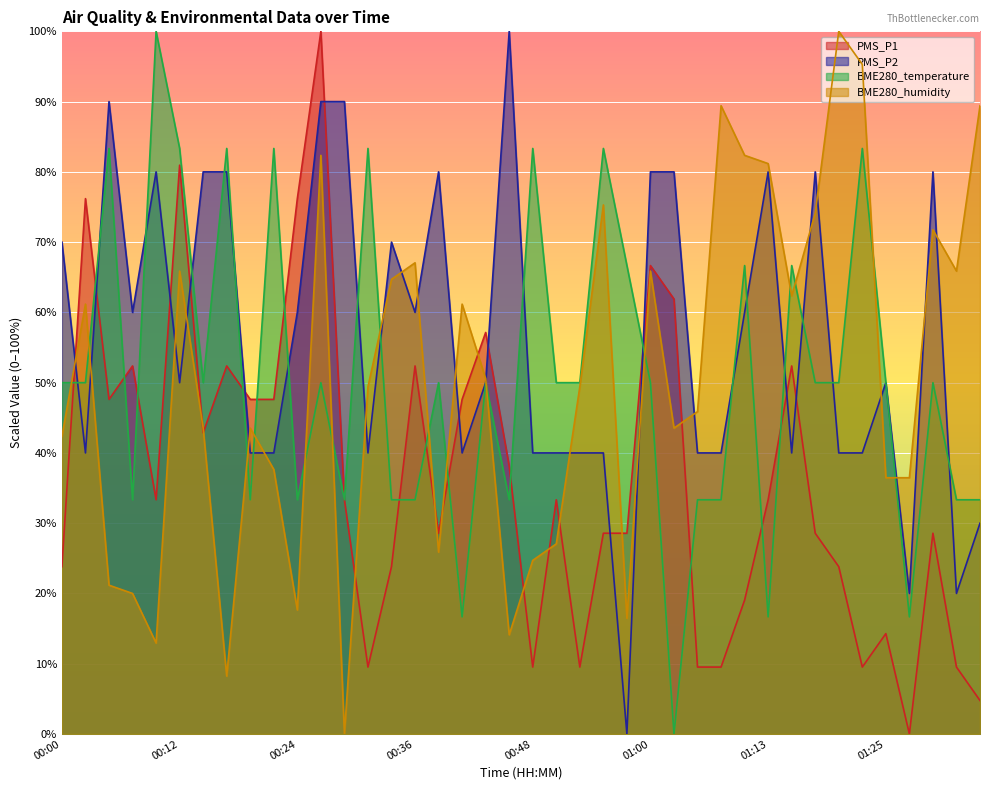

Where does the BME280_humidity series first go above 49?

00:02